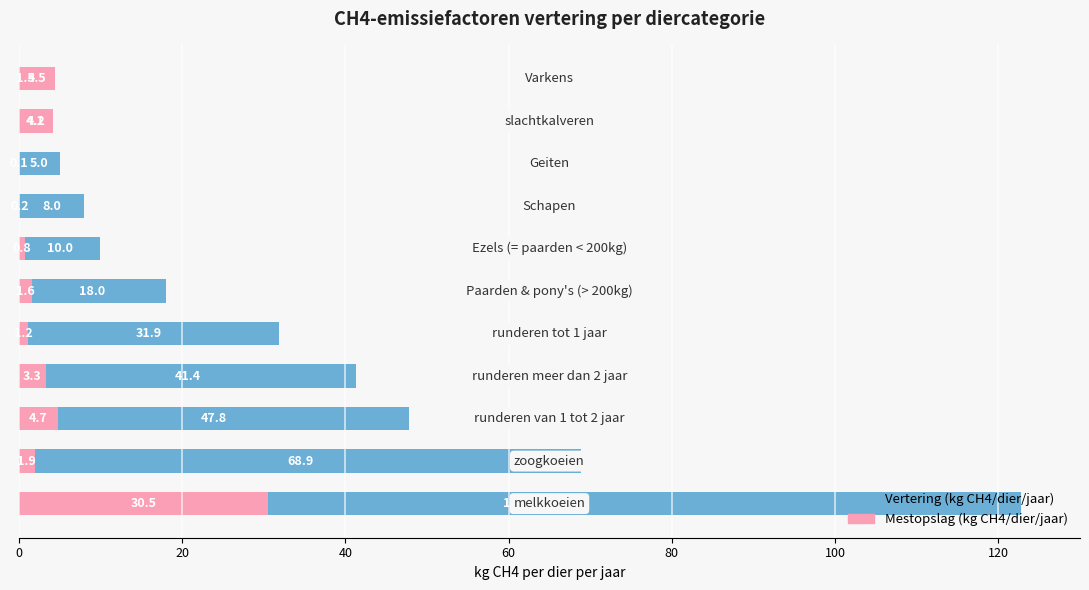

What are all the series names shown in the legend?

Vertering (kg CH4/dier/jaar), Mestopslag (kg CH4/dier/jaar)